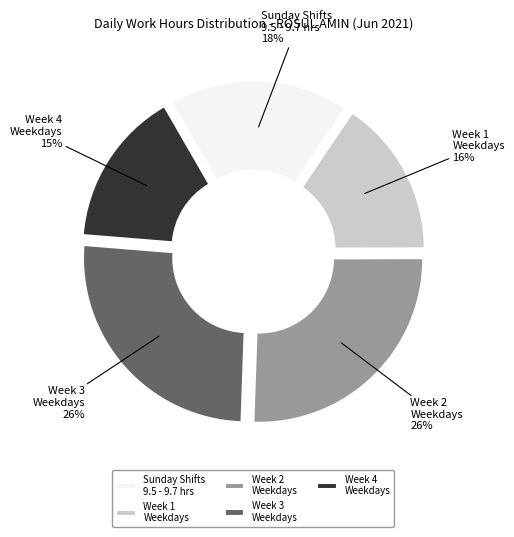

Count the number of slices in the pie.

5